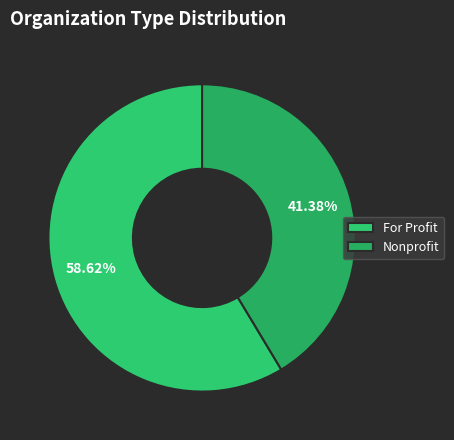

How many segments does this pie chart have?

2